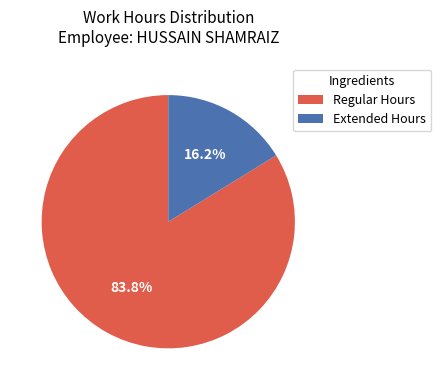

Which has a higher value, Extended Hours or Regular Hours?

Regular Hours